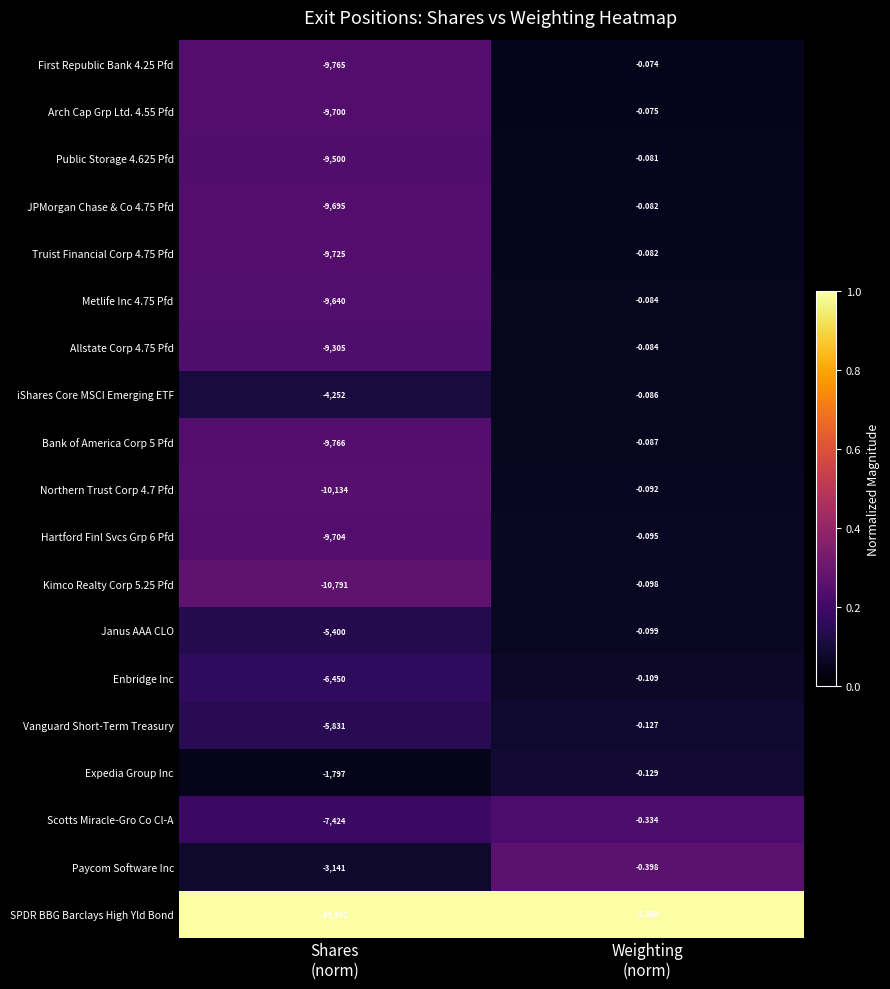

What is the difference between the highest and lowest values at Weighting
(norm)?

1.4